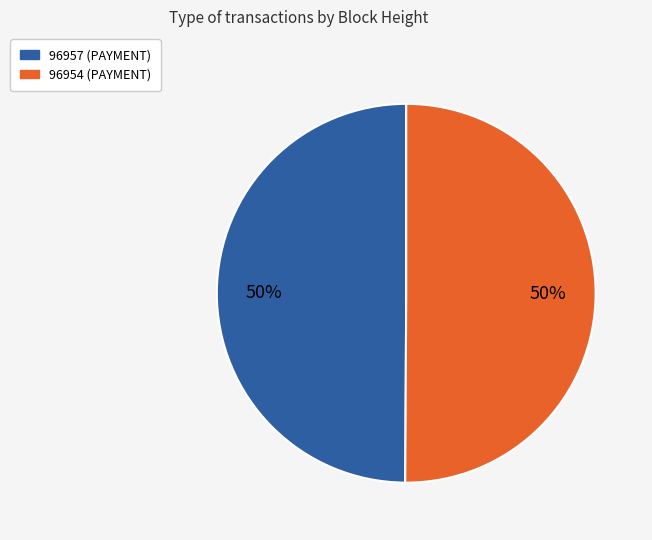

How many segments does this pie chart have?

2